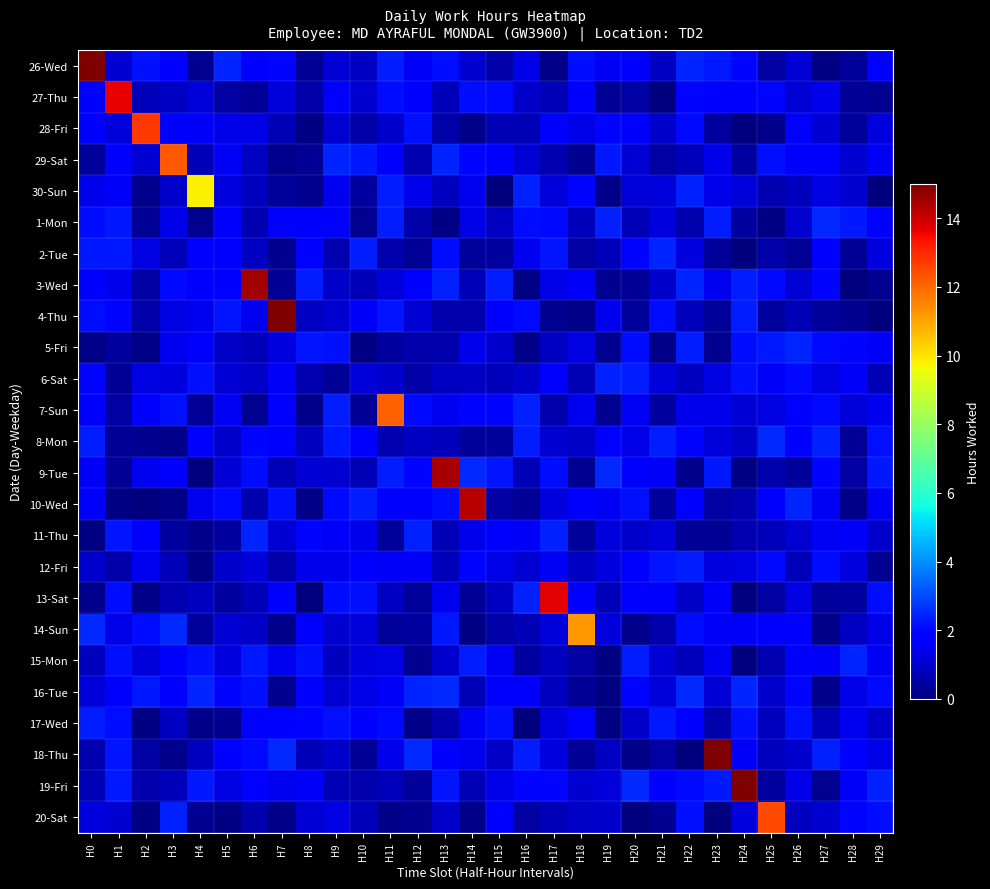

Which has a higher value, H29 or H15?

H29